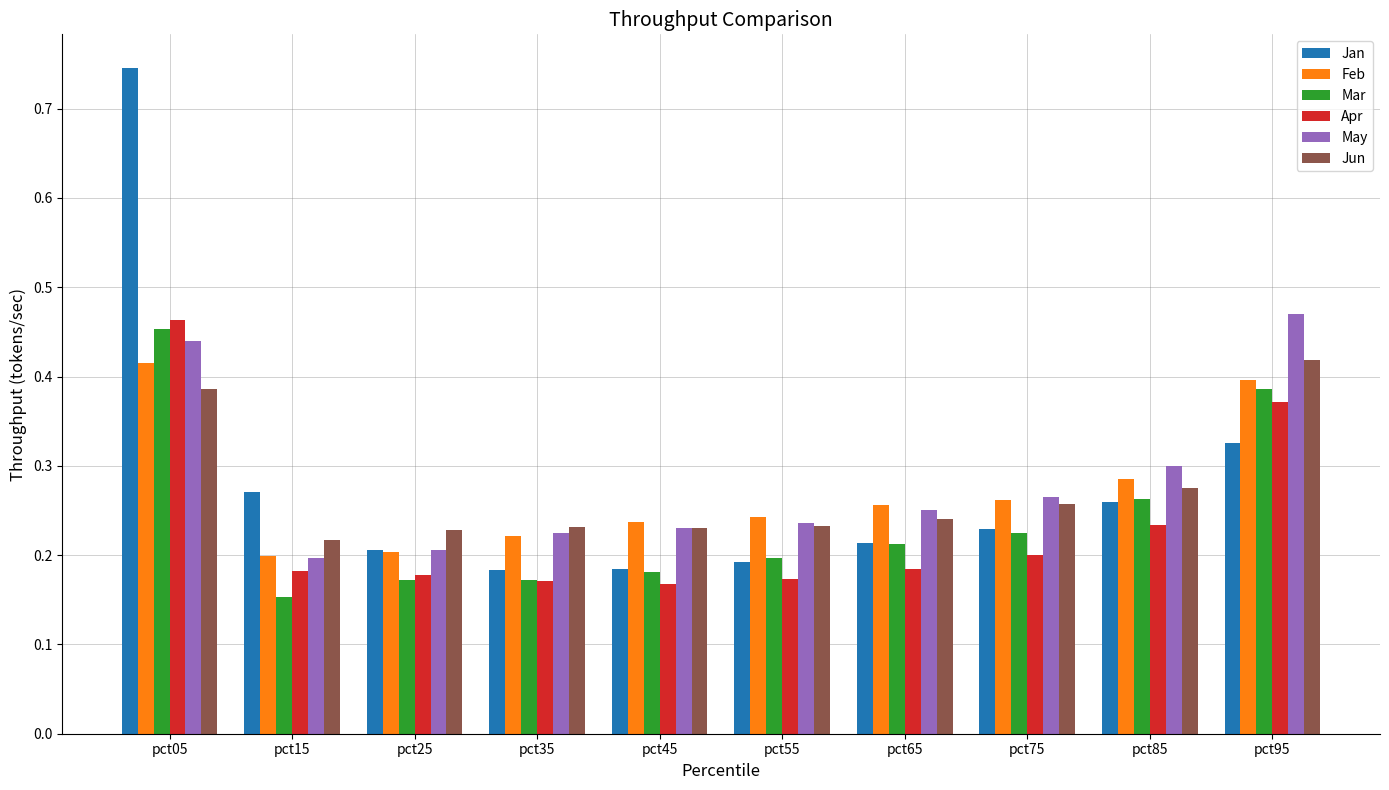

What are all the series names shown in the legend?

Jan, Feb, Mar, Apr, May, Jun